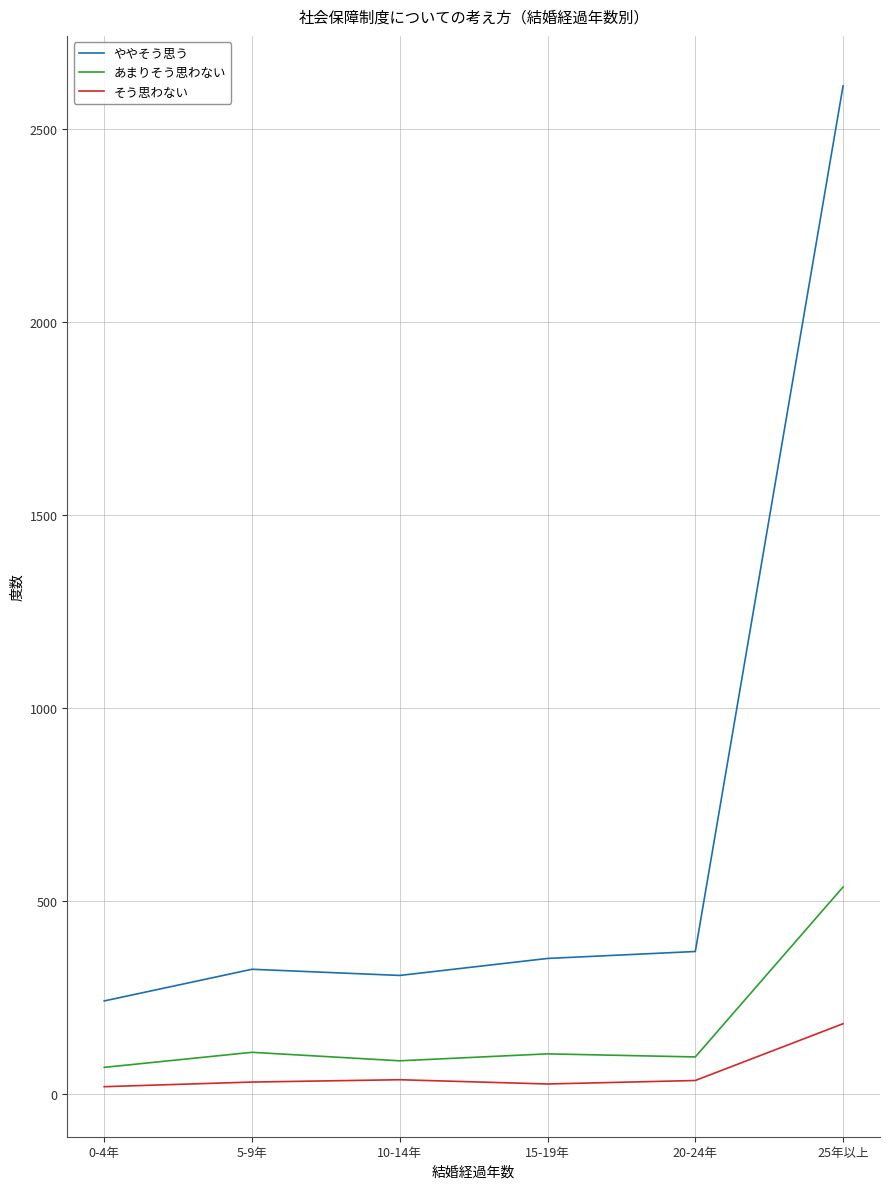

What is the total value across all series at 5-9年?

465